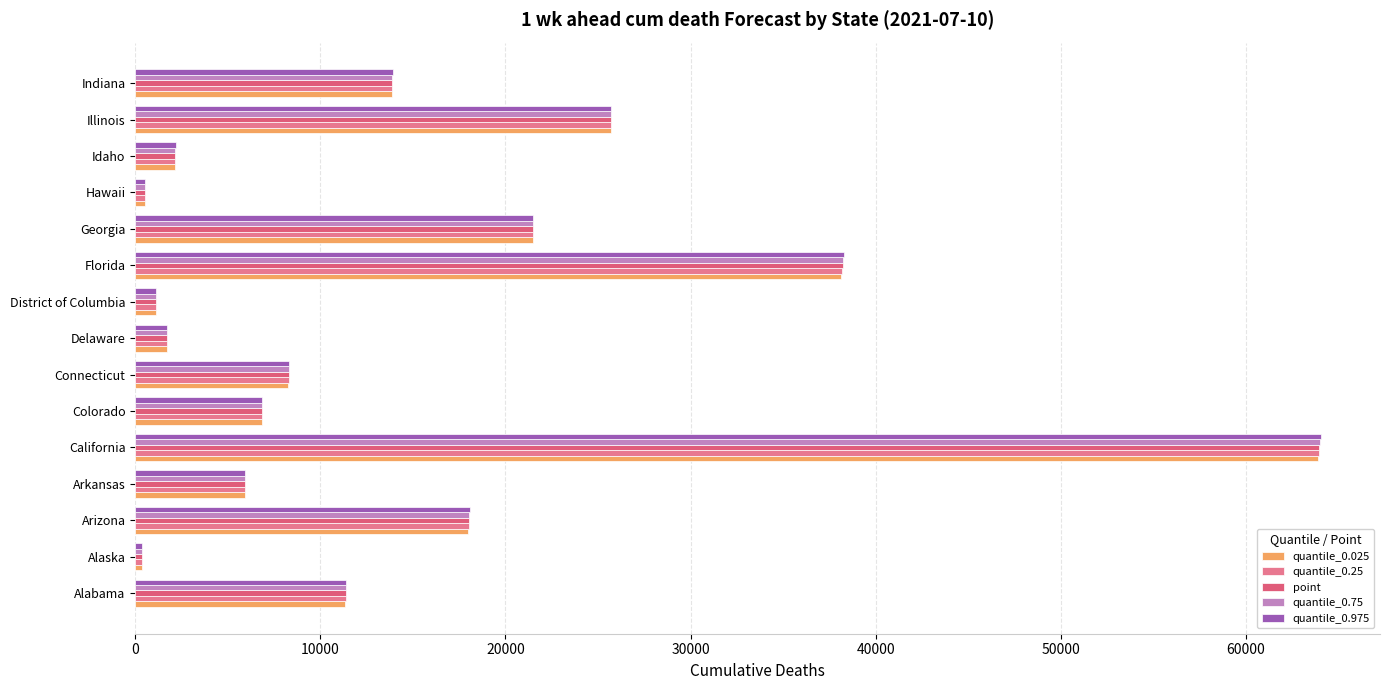

What is the highest value of the quantile_0.025 series?

63896